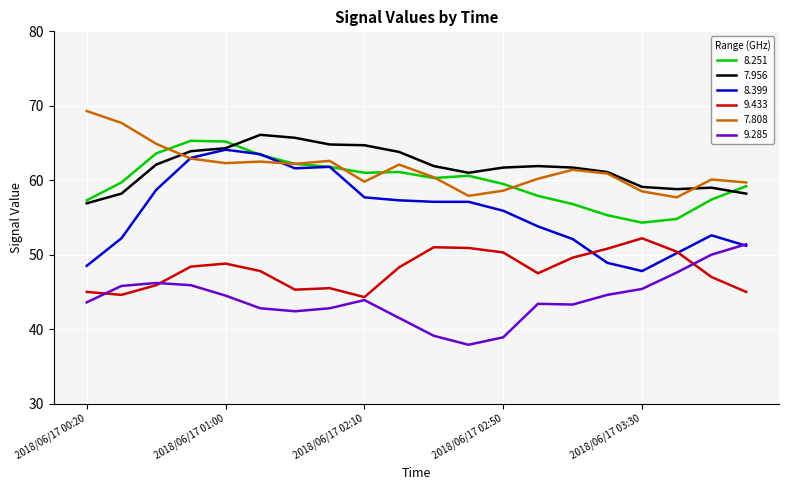

Which series has the widest spread of values?

8.399